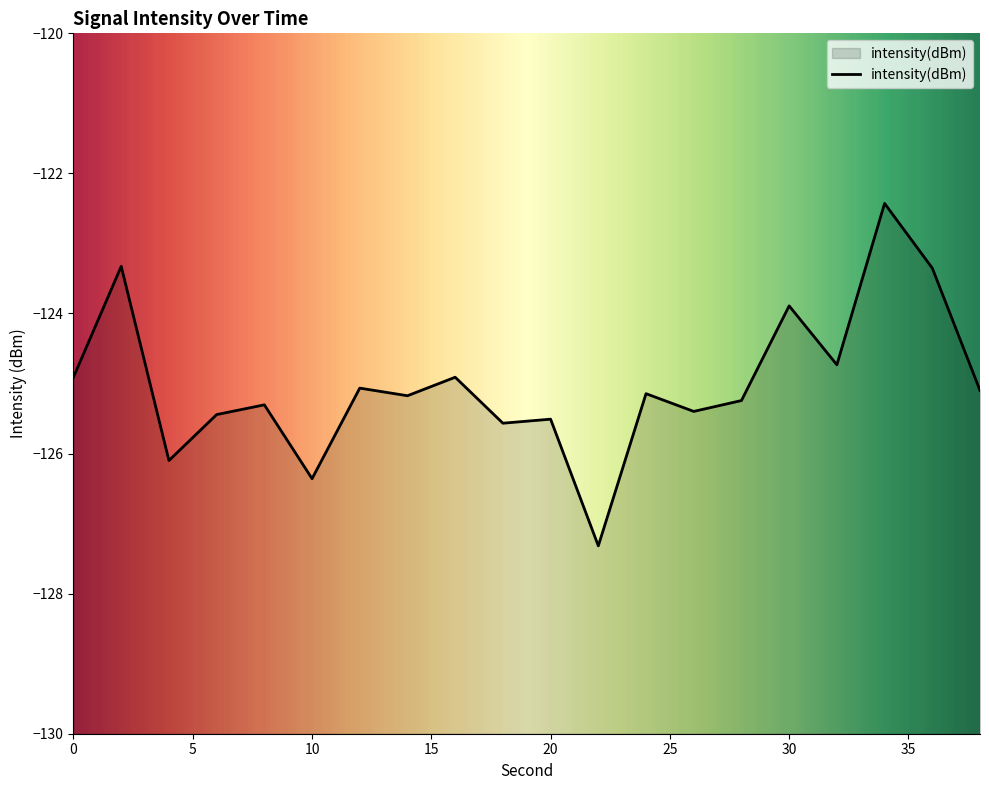

Count the number of categories in the chart.

20